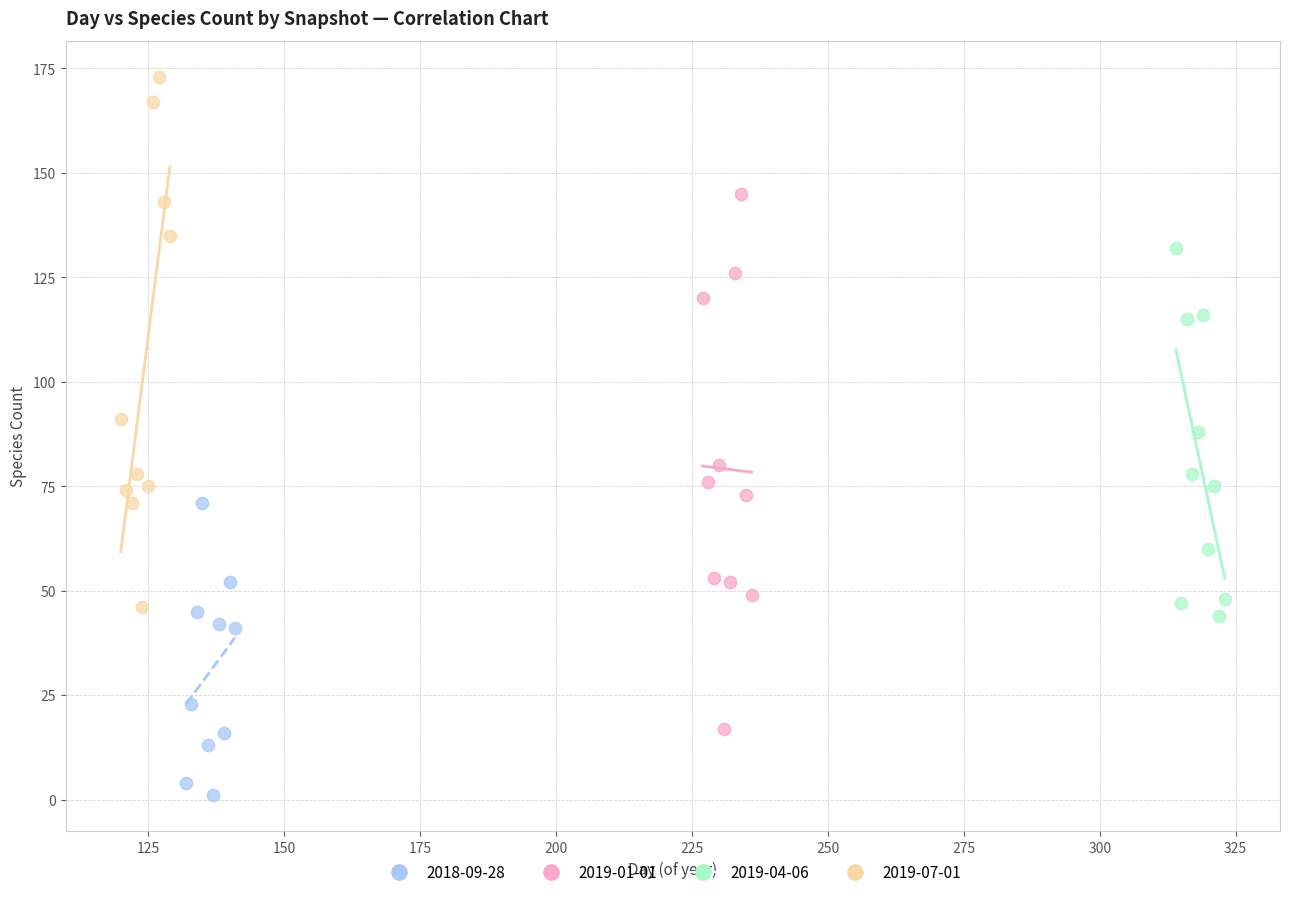

What are all the series names shown in the legend?

2018-09-28, 2019-01-01, 2019-04-06, 2019-07-01